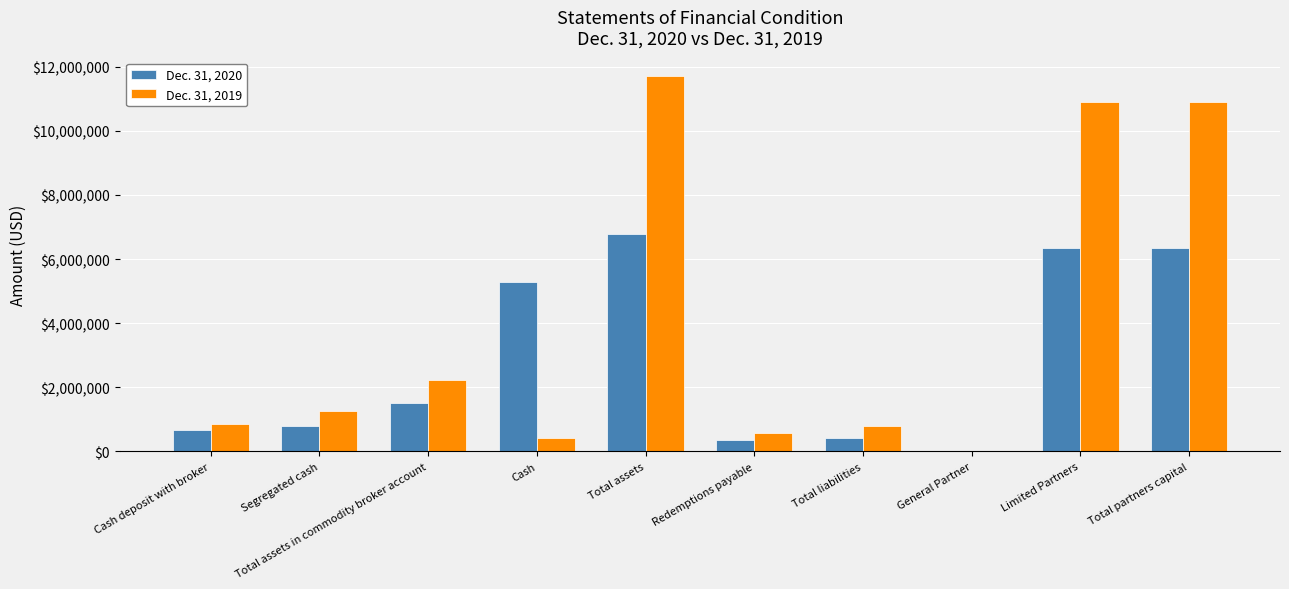

True or false: Dec. 31, 2020 has a value of 6352759 at Total partners capital.

True